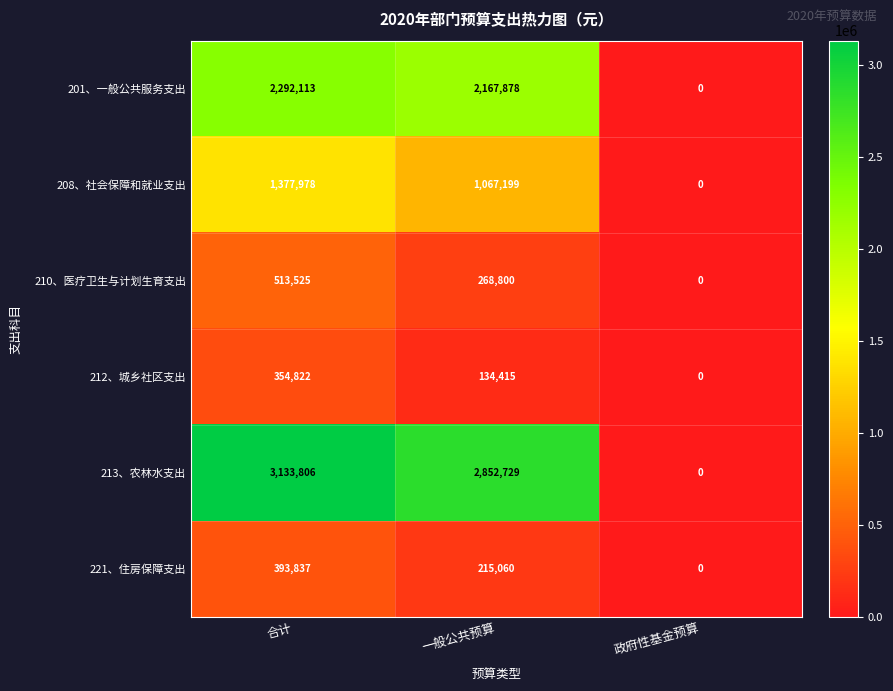

How many data points in 221、住房保障支出 are less than 215060?

1